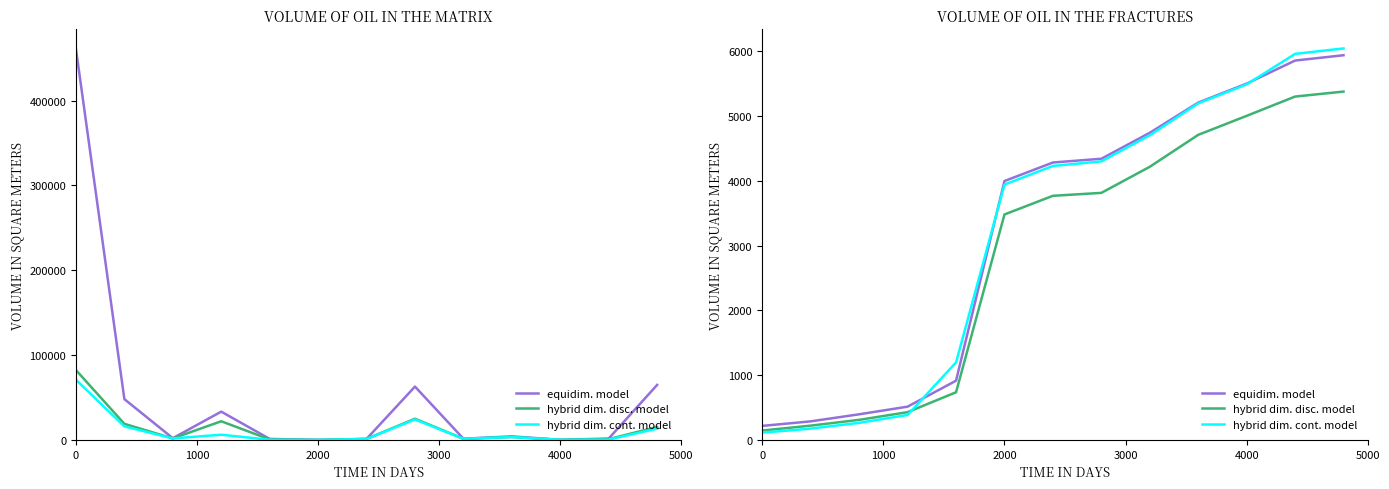

The value of hybrid dim. cont. model at 3000 is 243. True or false?

False